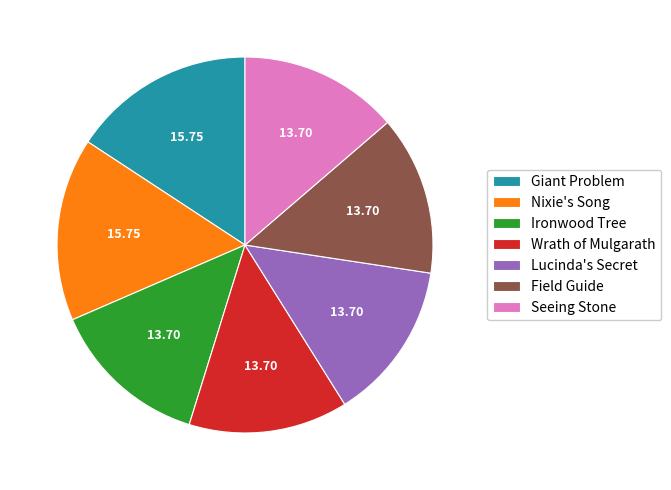

Between Ironwood Tree and Nixie's Song, which is larger?

Nixie's Song